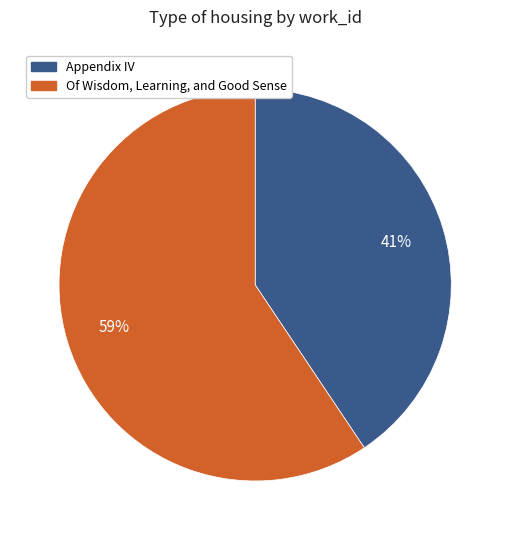

How many slices are in this pie chart?

2